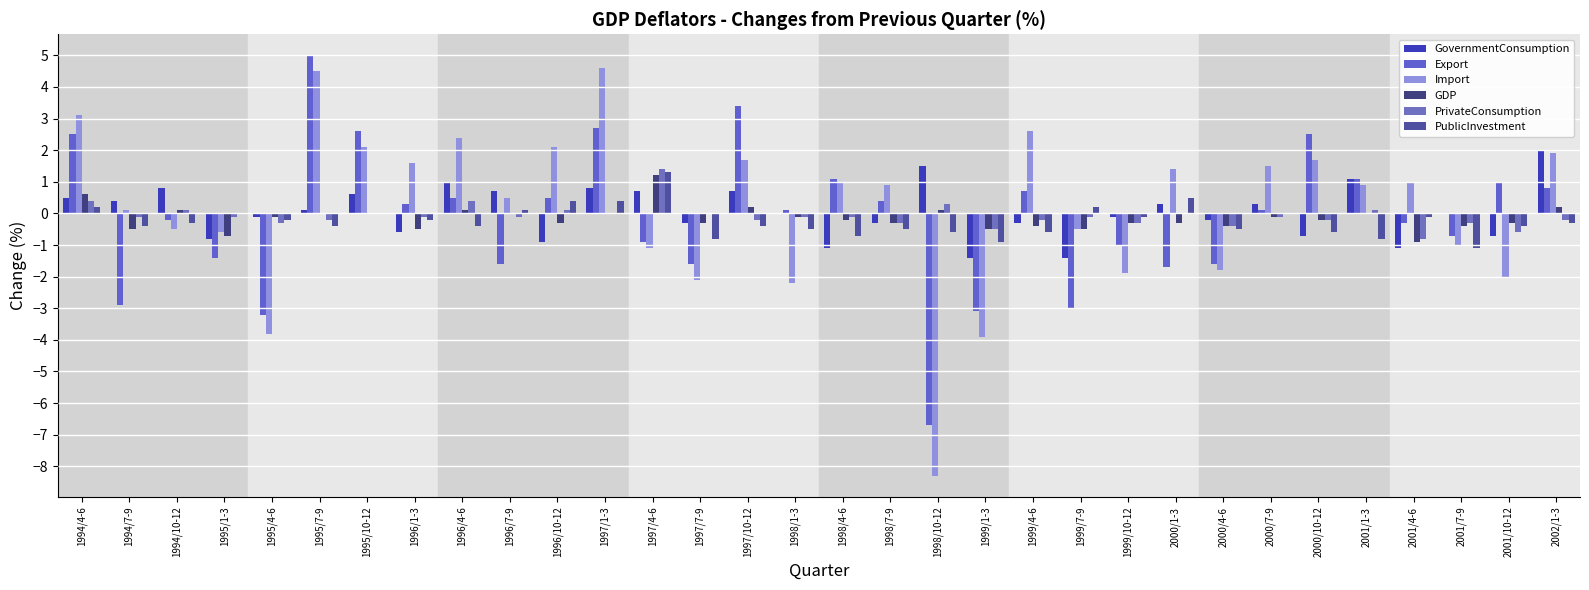

What is the spread (max minus min) of values at 1994/10-12?

1.3